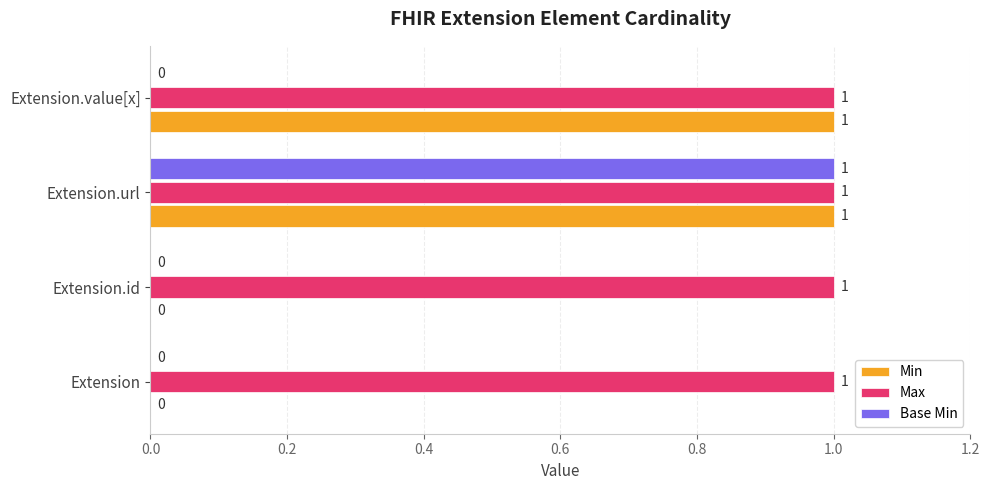

What is the sum of all Min values?

2